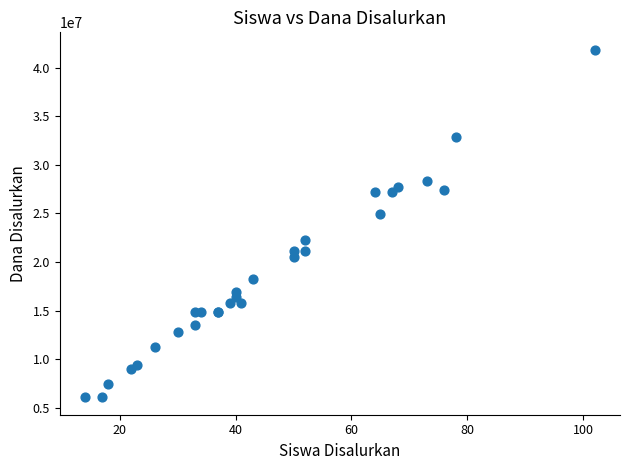

What Y value in the scatter plot is closest to 23962500?

24975000